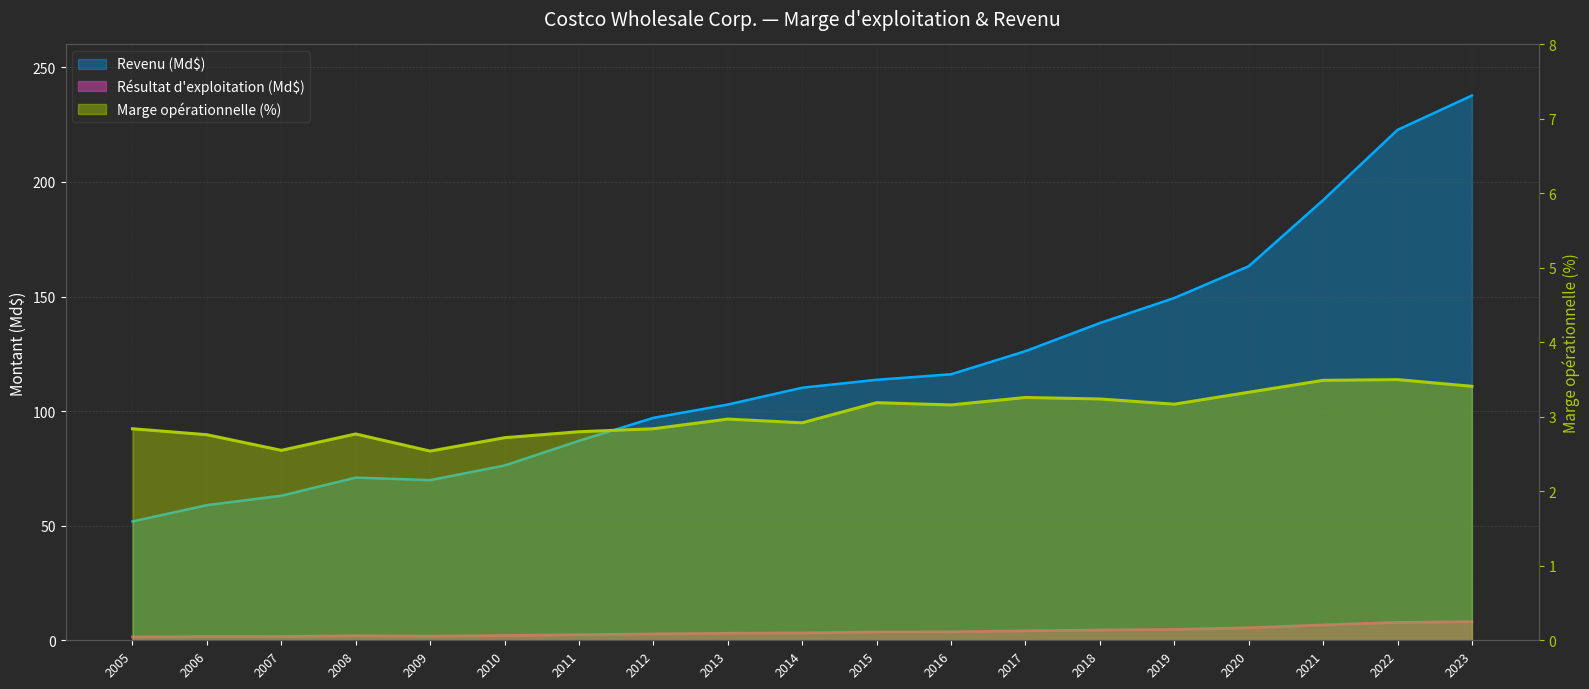

Reading left to right, what are all the values shown in this chart?

Résultat d'exploitation (M$): 1.5	1.6	1.6	2.0	1.8	2.1	2.4	2.8	3.1	3.2	3.6	3.7	4.1	4.5	4.7	5.4	6.7	7.8	8.1
Revenu (M$): 51.9	59.0	63.1	71.0	69.9	76.3	87.0	97.1	102.9	110.2	113.7	116.1	126.2	138.4	149.4	163.2	192.1	222.7	237.7
Marge opérationnelle (%): 2.8	2.8	2.5	2.8	2.5	2.7	2.8	2.8	3.0	2.9	3.2	3.2	3.3	3.2	3.2	3.3	3.5	3.5	3.4